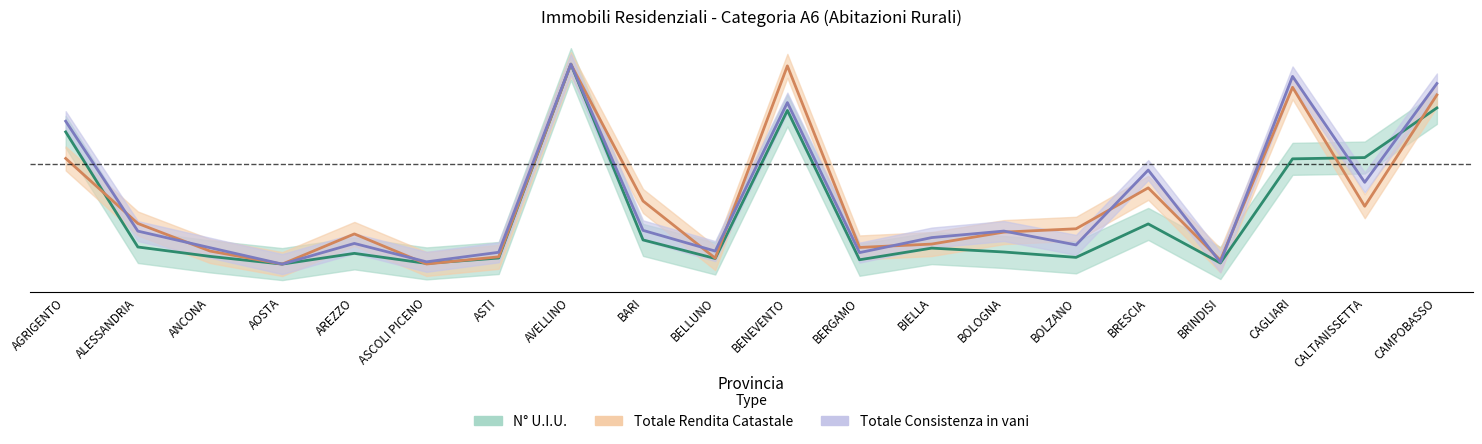

Reading left to right, extract all data points from this chart.

N° U.I.U.: 0.7	0.1	0.0	0.0	0.1	0.0	0.0	1.0	0.1	0.0	0.8	0.0	0.1	0.1	0.0	0.2	0.0	0.5	0.5	0.8
Totale Rendita Catastale: 0.5	0.2	0.1	0.0	0.2	0.0	0.0	1.0	0.3	0.0	1.0	0.1	0.1	0.2	0.2	0.4	0.0	0.9	0.3	0.8
Totale Consistenza in vani: 0.7	0.2	0.1	0.0	0.1	0.0	0.1	1.0	0.2	0.1	0.8	0.1	0.1	0.2	0.1	0.5	0.0	0.9	0.4	0.9